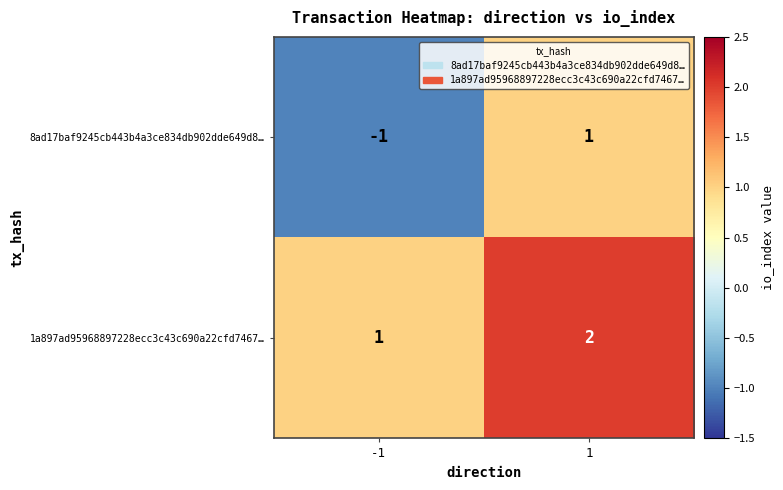

Rank the series by their average value, from highest to lowest.

1a897ad95968897228ecc3c43c690a22cfd7467…, 8ad17baf9245cb443b4a3ce834db902dde649d8…